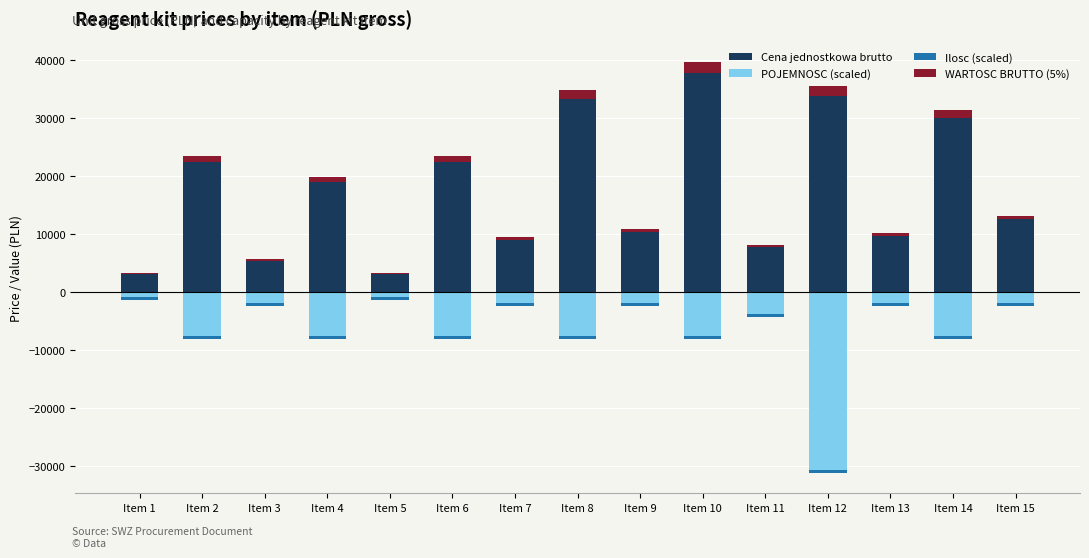

Reading left to right, transcribe all the data shown in this chart.

Cena jednostkowa brutto: 3077.5	22347.9	5368.9	18939.5	3055.3	22347.9	8986.4	33258.0	10341.8	37756.1	7687.5	33885.3	9725.6	29934.5	12515.2
POJEMNOSC (scaled): -960.0	-7680.0	-1920.0	-7680.0	-960.0	-7680.0	-1920.0	-7680.0	-1920.0	-7680.0	-3840.0	-30720.0	-1920.0	-7680.0	-1920.0
Ilosc (scaled): -500.0	-500.0	-500.0	-500.0	-500.0	-500.0	-500.0	-500.0	-500.0	-500.0	-500.0	-500.0	-500.0	-500.0	-500.0
WARTOSC BRUTTO (5%): 153.9	1117.4	268.4	947.0	152.8	1117.4	449.3	1662.9	517.1	1887.8	384.4	1694.3	486.3	1496.7	625.8